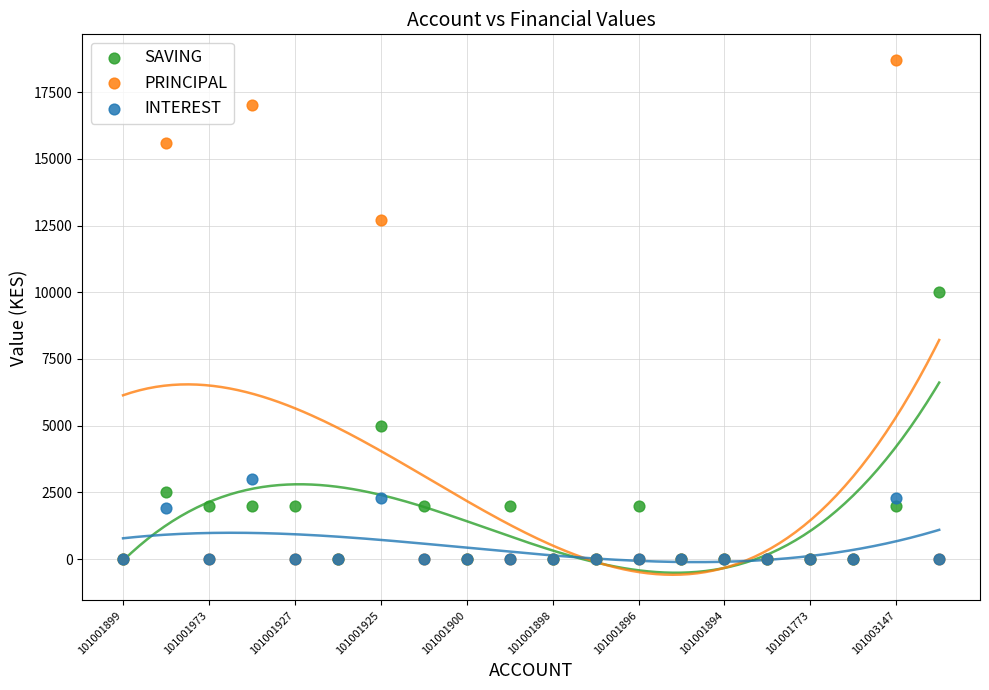

Which series has the widest spread of Y values?

PRINCIPAL